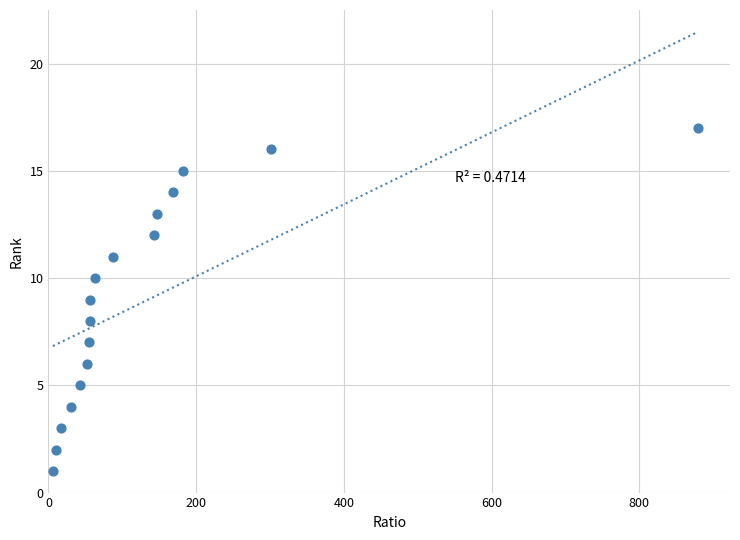

What is the range of Y values (max minus min)?

16